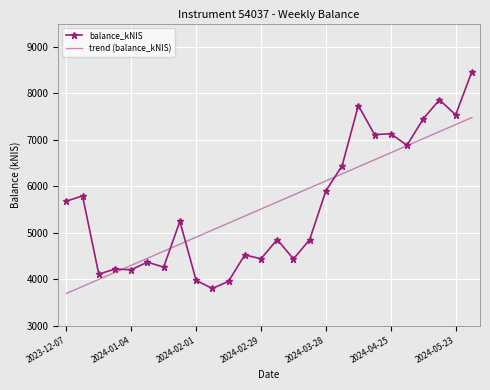

What is the minimum value shown in the chart?

3690.5